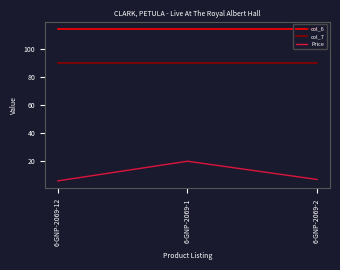

What are all the series names shown in the legend?

col_6, col_7, Price